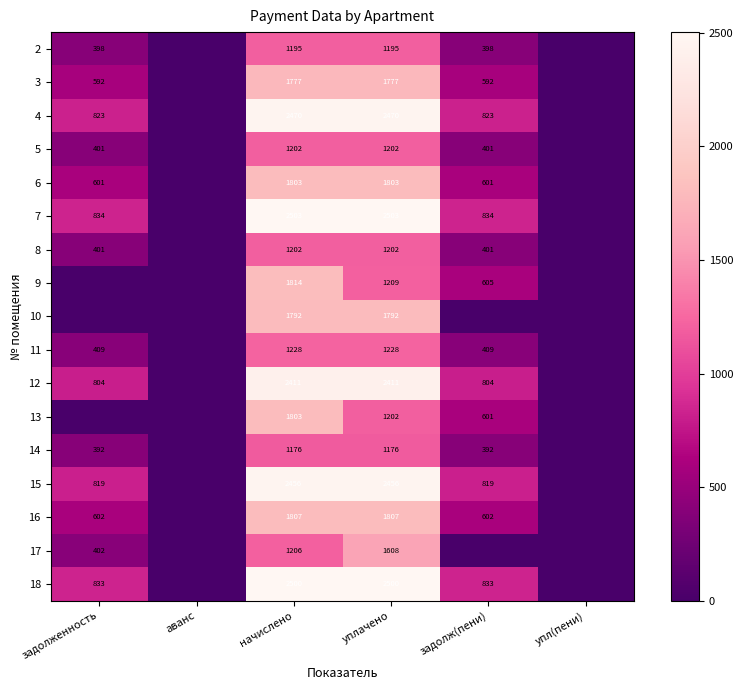

True or false: 18 has a value of 2500 at начислено.

True